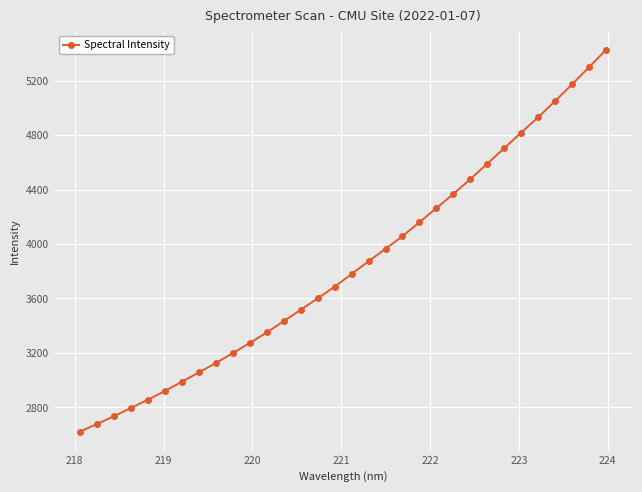

What is the minimum value shown in the chart?

2622.2